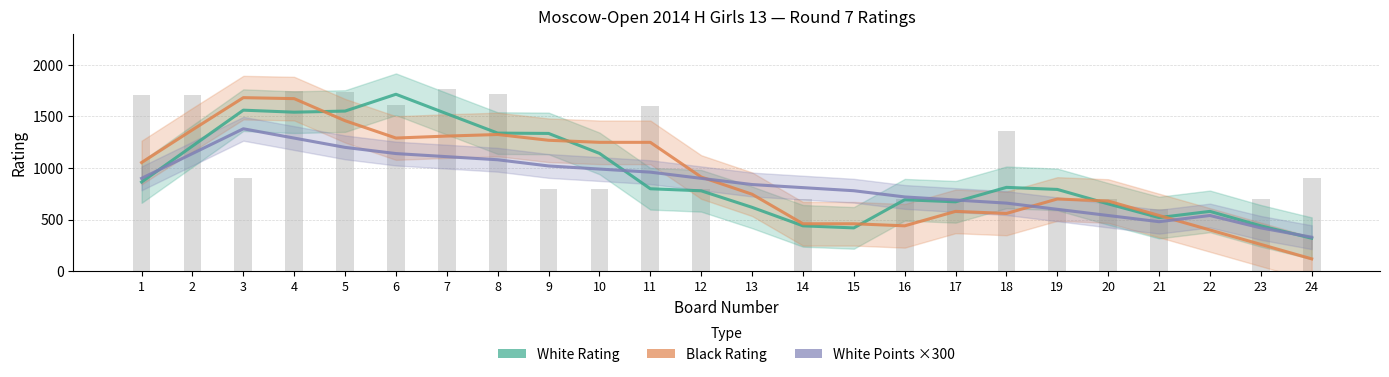

What is the value of the White Rating bar at the 5th from the left?

1551.6